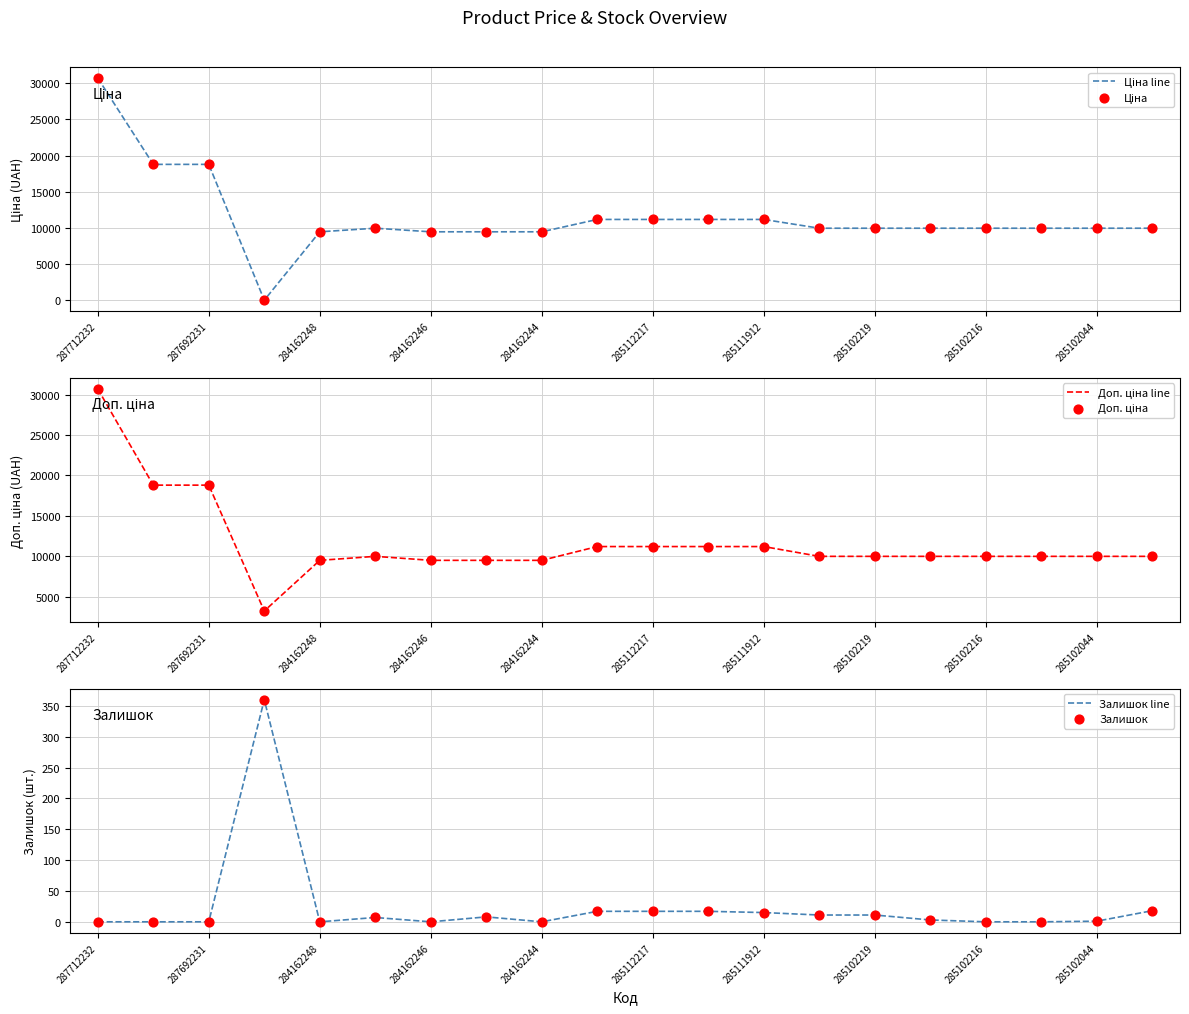

Which series contains the highest Y value?

Ціна line